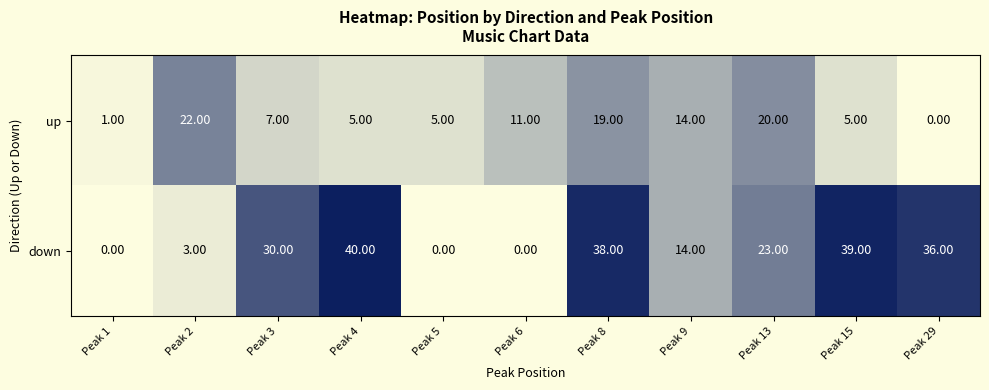

Is the value of down at Peak 29 greater than the value of up at Peak 9?

Yes